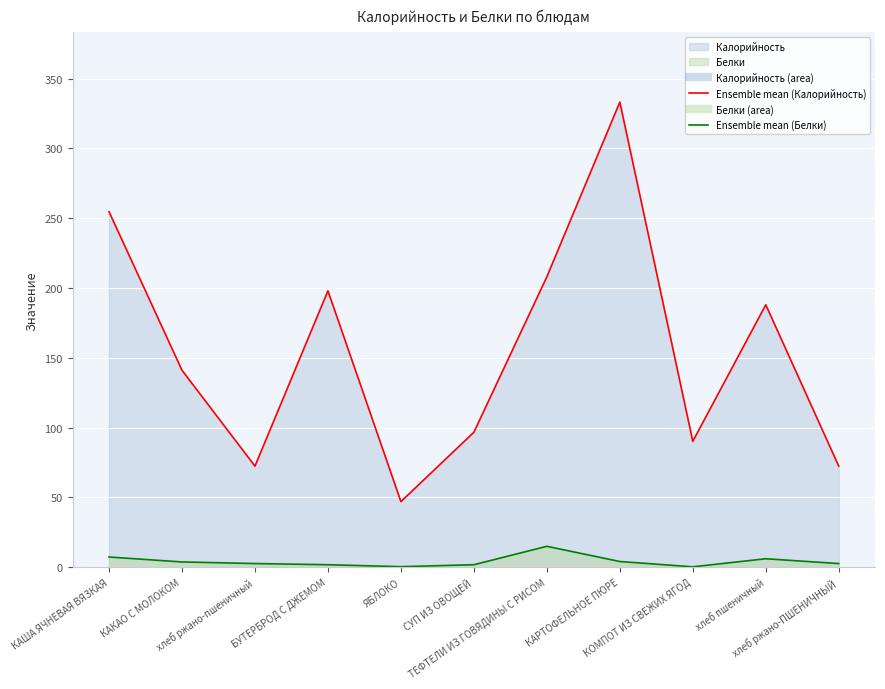

What is the minimum value for Белки?

0.3